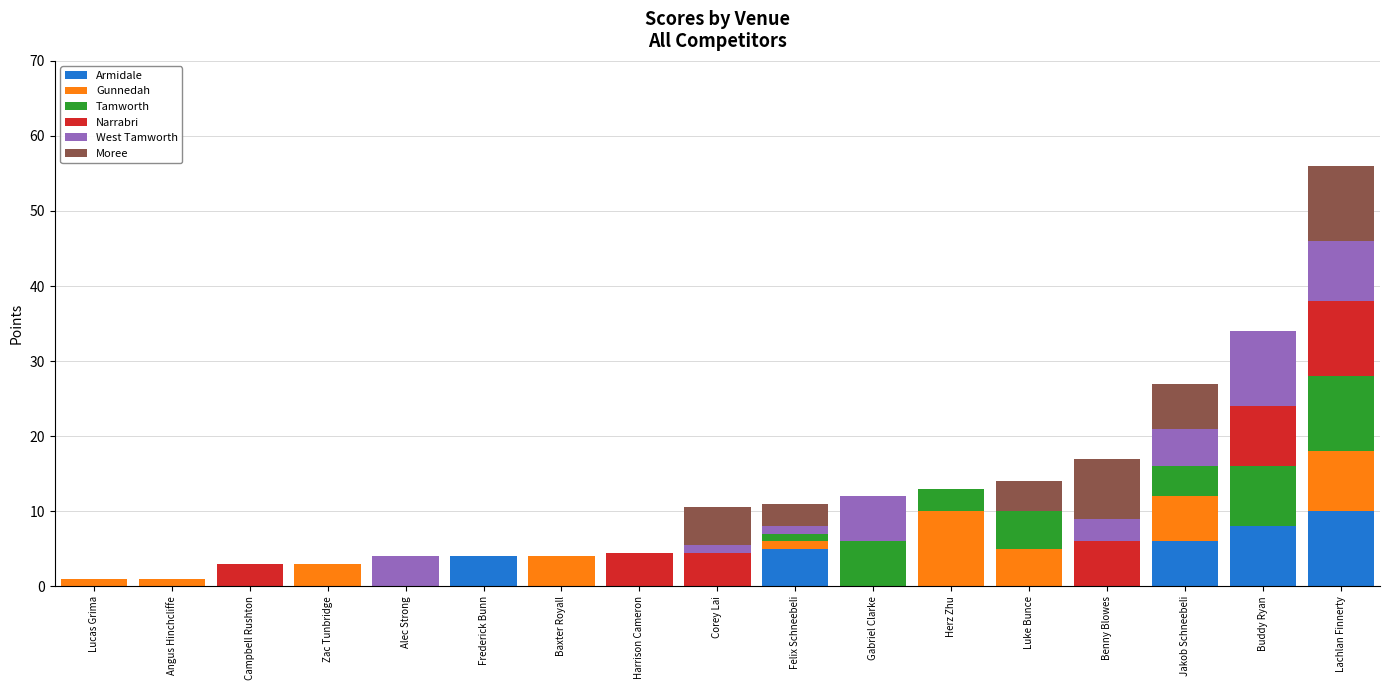

At which label does Armidale reach its peak?

Lachlan Finnerty